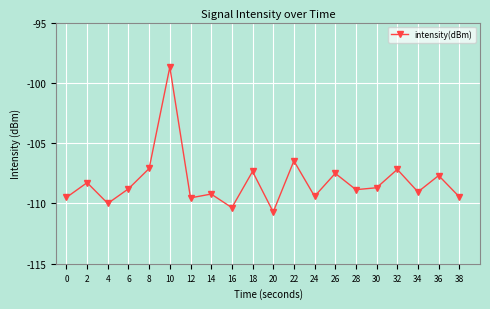

How many interior local valleys (lower than both neighbors) does the data have?

7